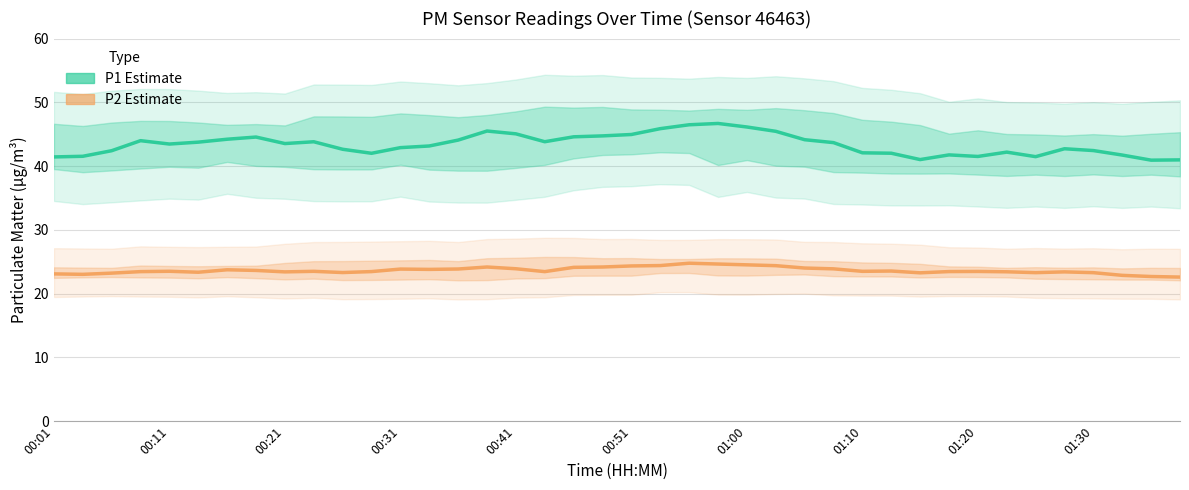

True or false: P2 (Estimate) and P1 (Estimate) cross at least once.

False